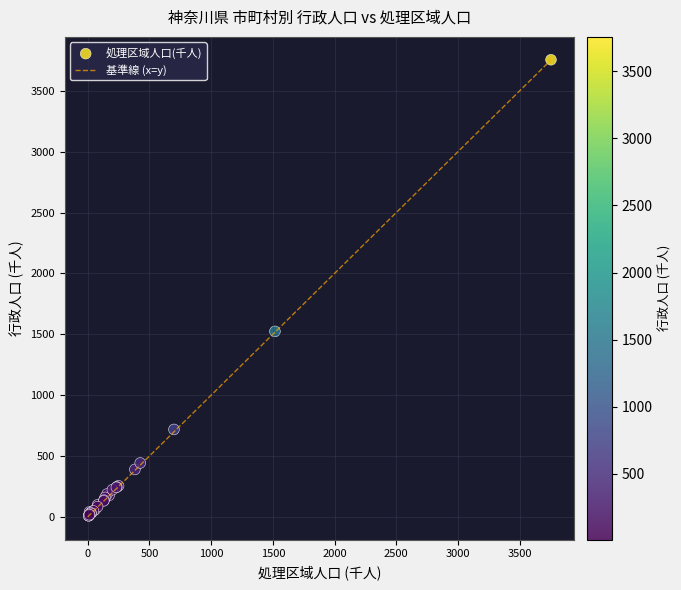

What Y value in the scatter plot is closest to 1882?

1523.7